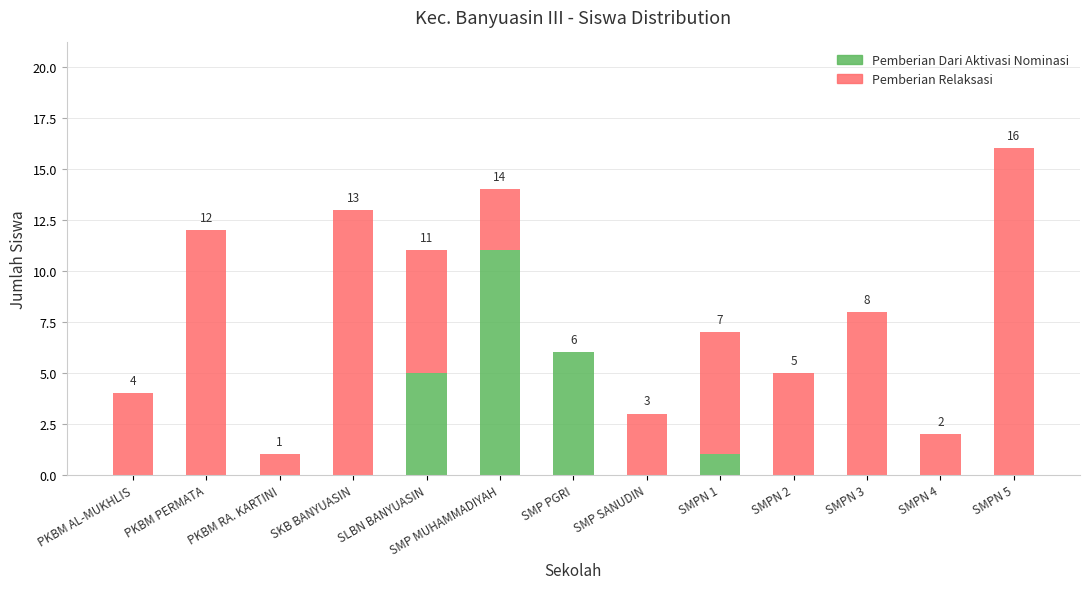

Where is Pemberian Dari Aktivasi Nominasi nearest to the value 5?

SLBN BANYUASIN